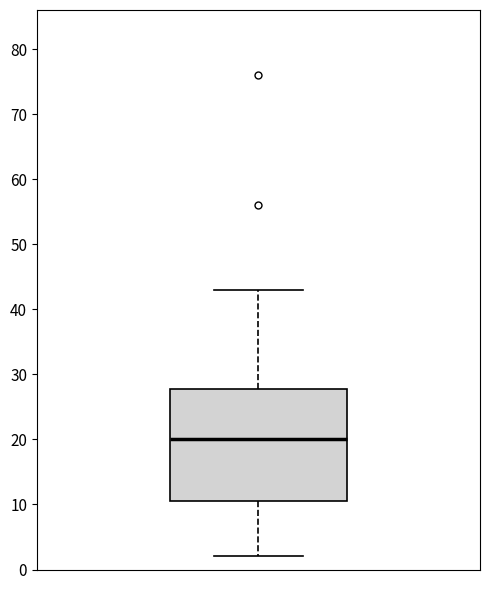

Where does the lower whisker of the box end on the y-axis? The values are not printed on the chart, so give them approximately, as read against the axis.

2